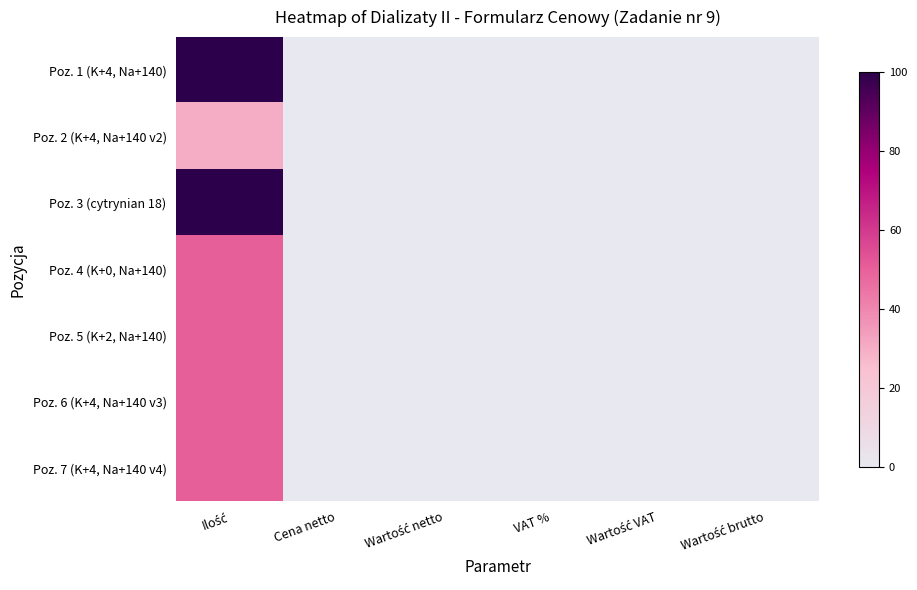

What is the total value across all series at VAT %?

0.6